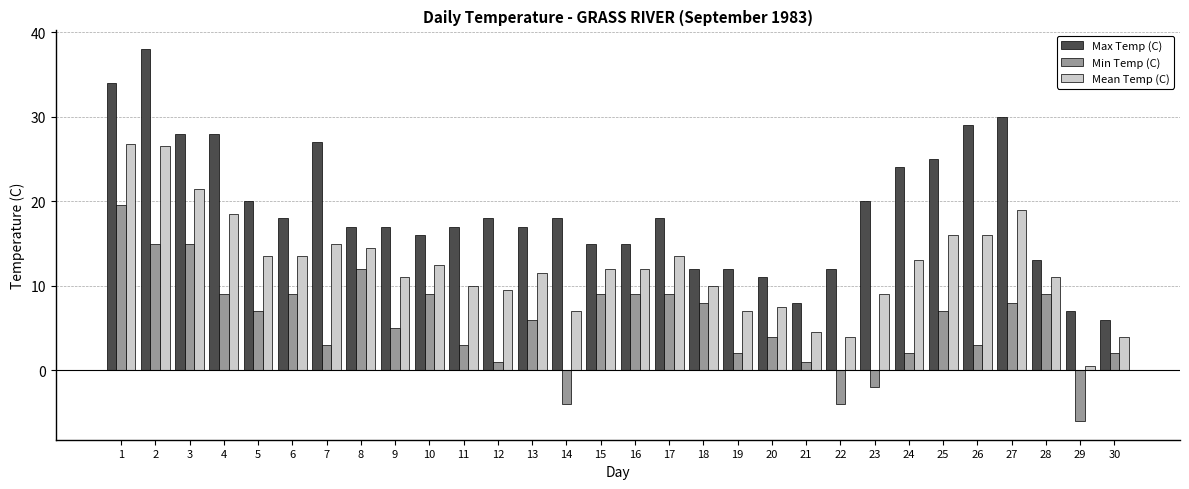

Is the value of Mean Temp (C) at 17 greater than the value of Max Temp (C) at 11?

No